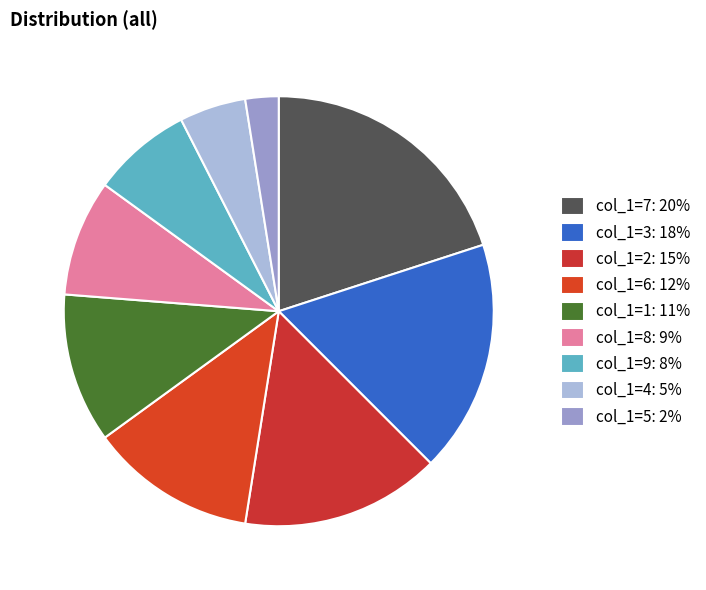

How many slices are in this pie chart?

9